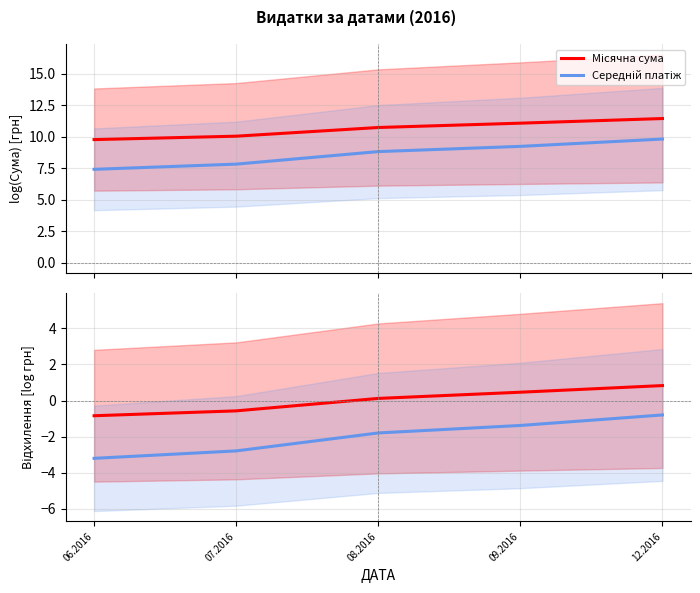

Where is Середній платіж nearest to the value 8?

07.2016